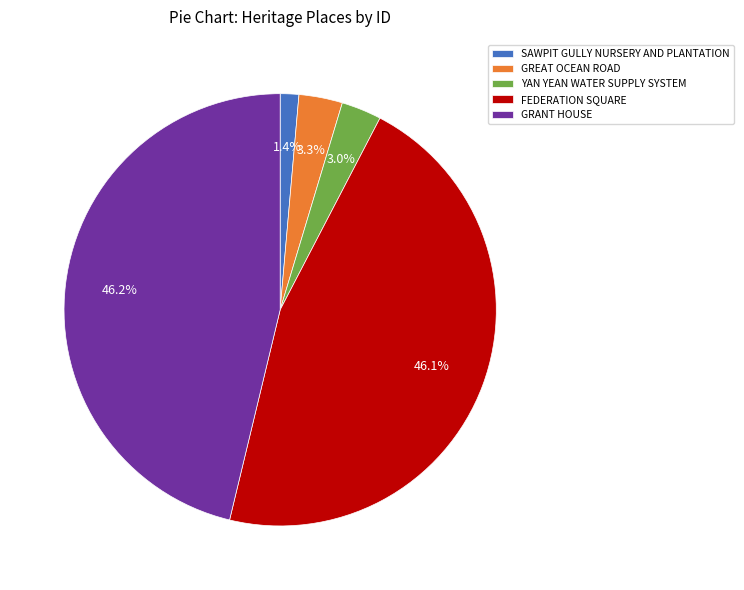

Between SAWPIT GULLY NURSERY AND PLANTATION and GREAT OCEAN ROAD, which is larger?

GREAT OCEAN ROAD